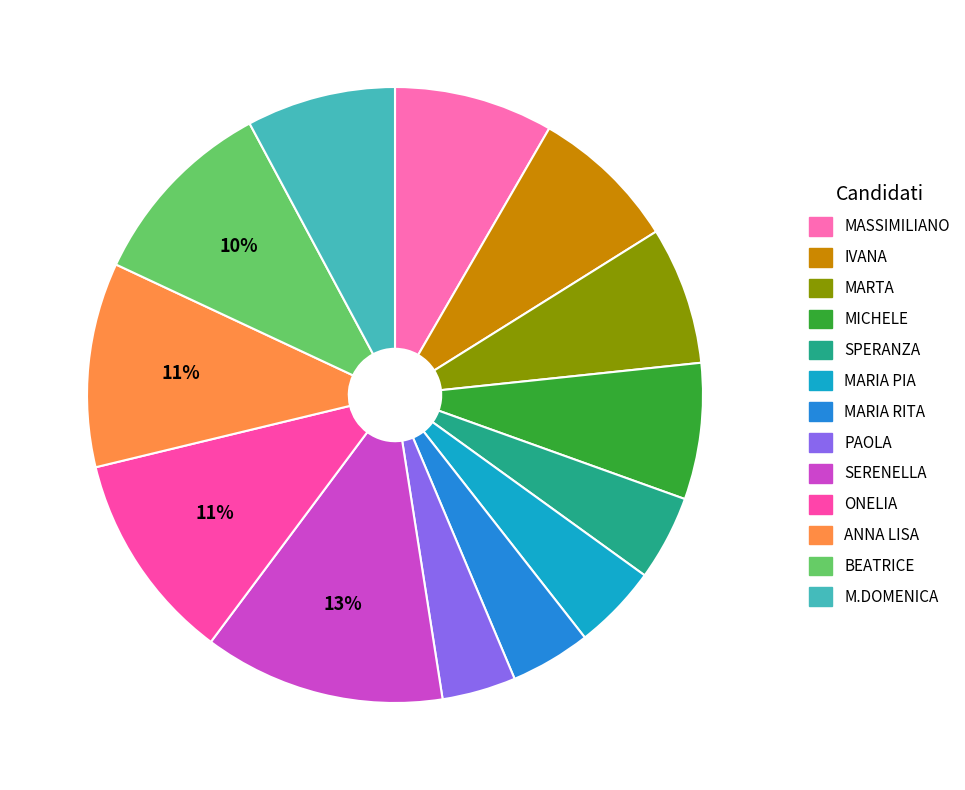

What is the change in value from SPERANZA to ONELIA?

+264